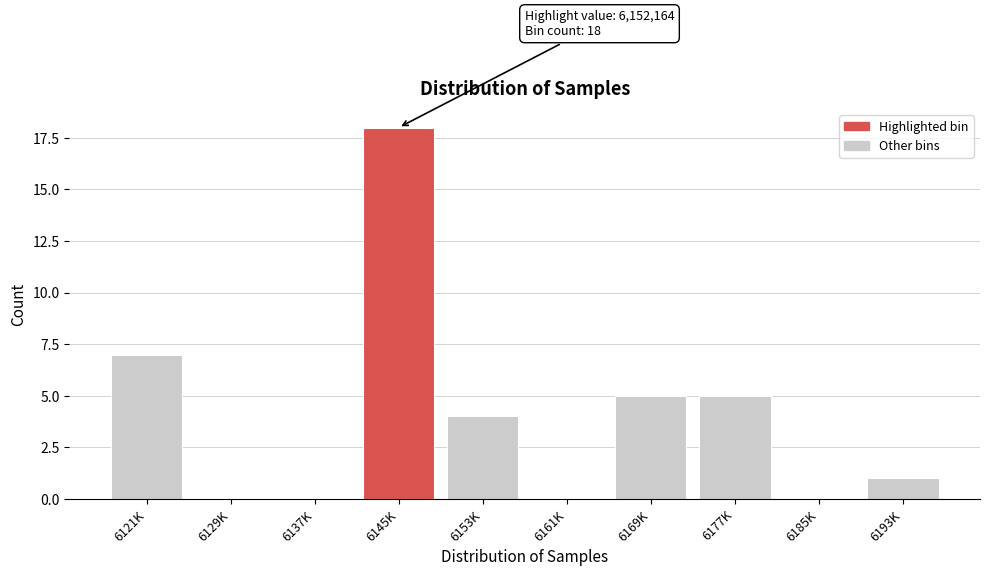

Reading left to right, transcribe all the data shown in this chart.

6121K=7	6129K=0	6137K=0	6145K=18	6153K=4	6161K=0	6169K=5	6177K=5	6185K=0	6193K=1